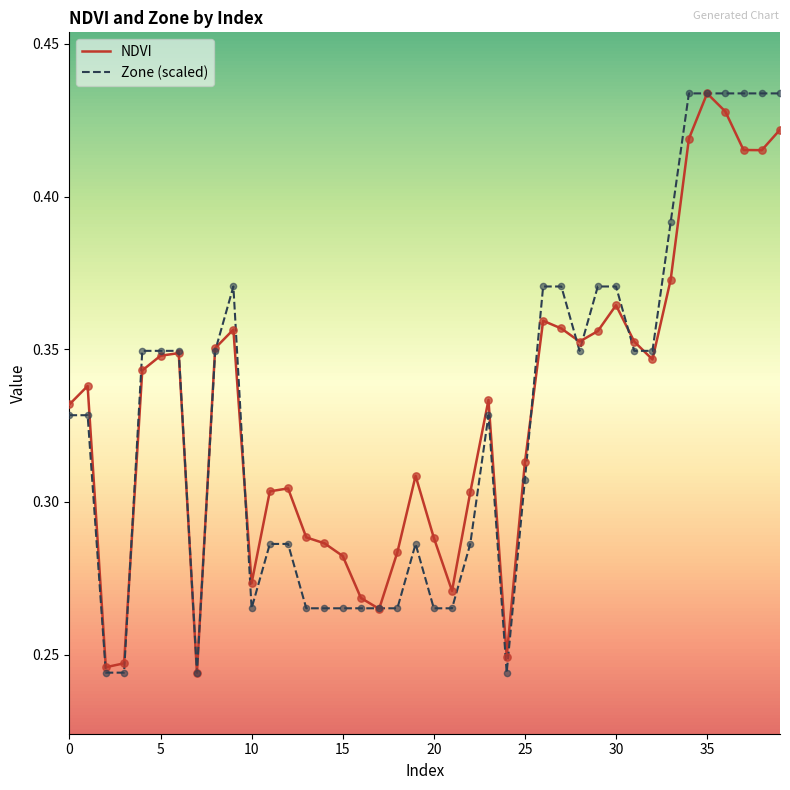

What are all the series names shown in the legend?

NDVI, Zone (scaled)